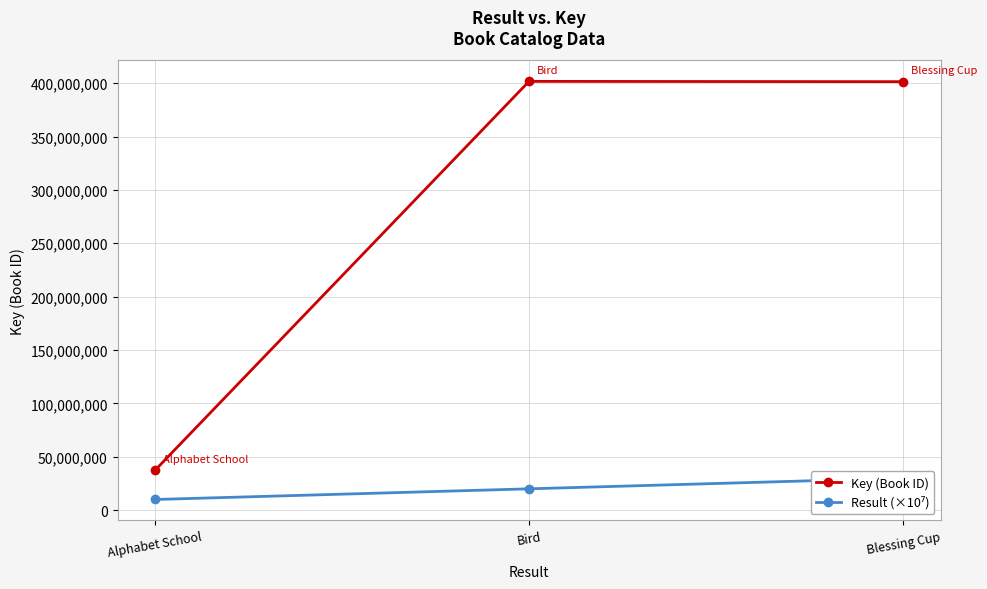

Between Bird and Blessing Cup, which is larger?

Bird